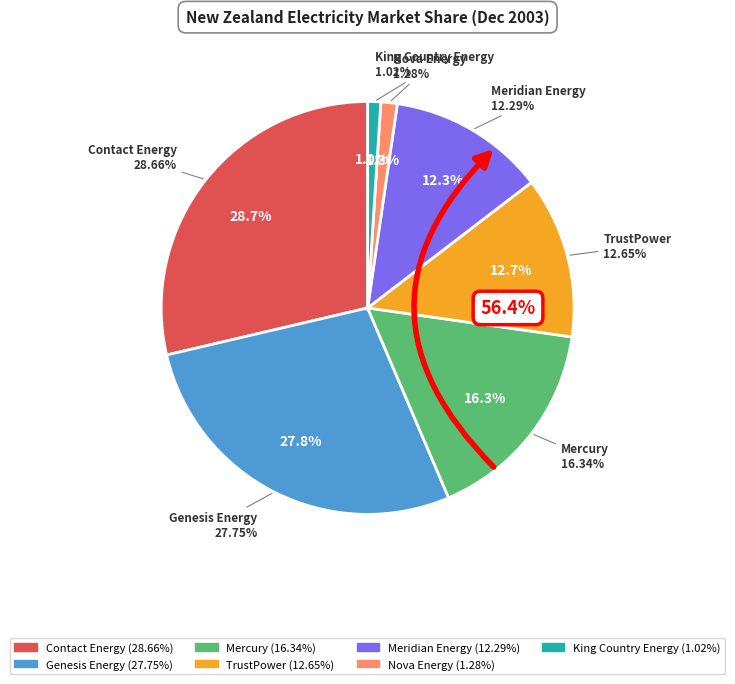

To the nearest percent, what is the average slice percentage?

14%